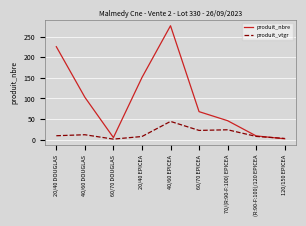

How many distinct data groups are displayed?

2